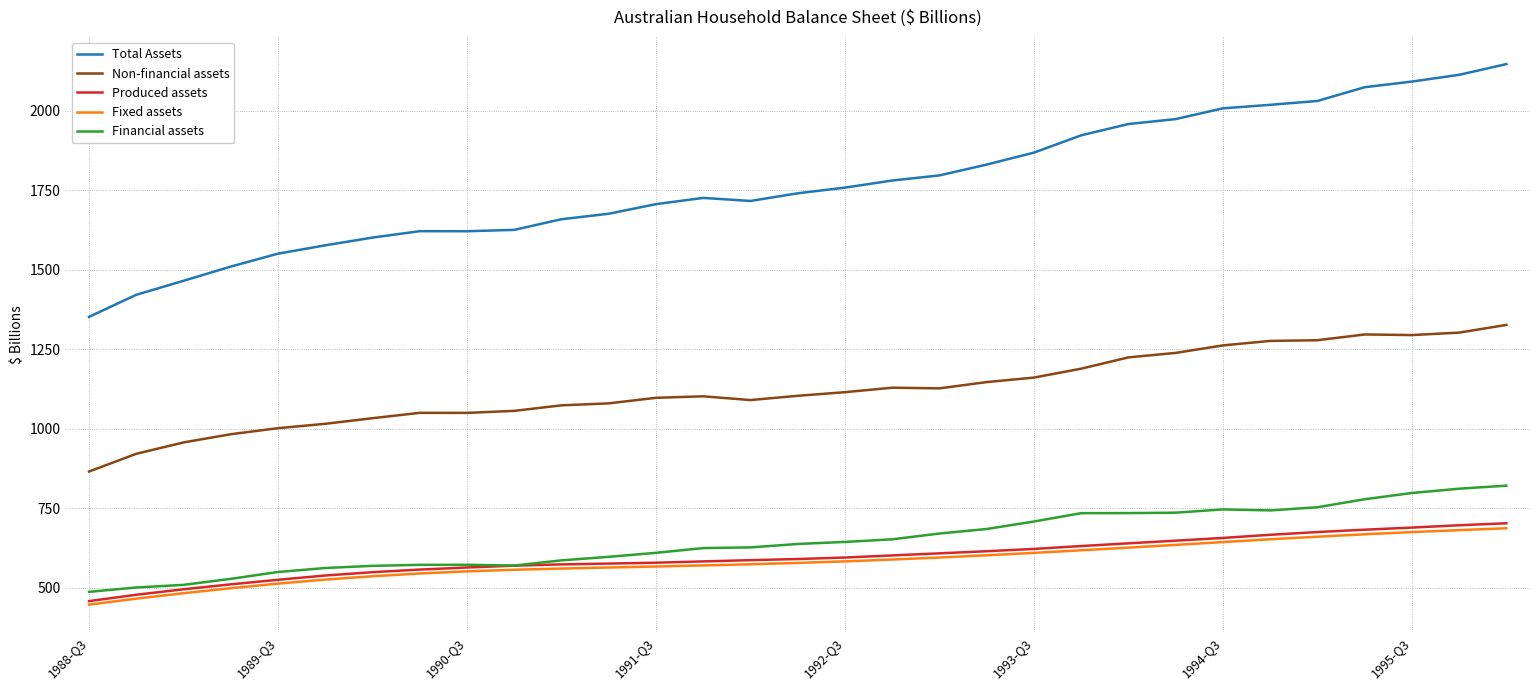

Which series has the largest total across all categories?

Total Assets